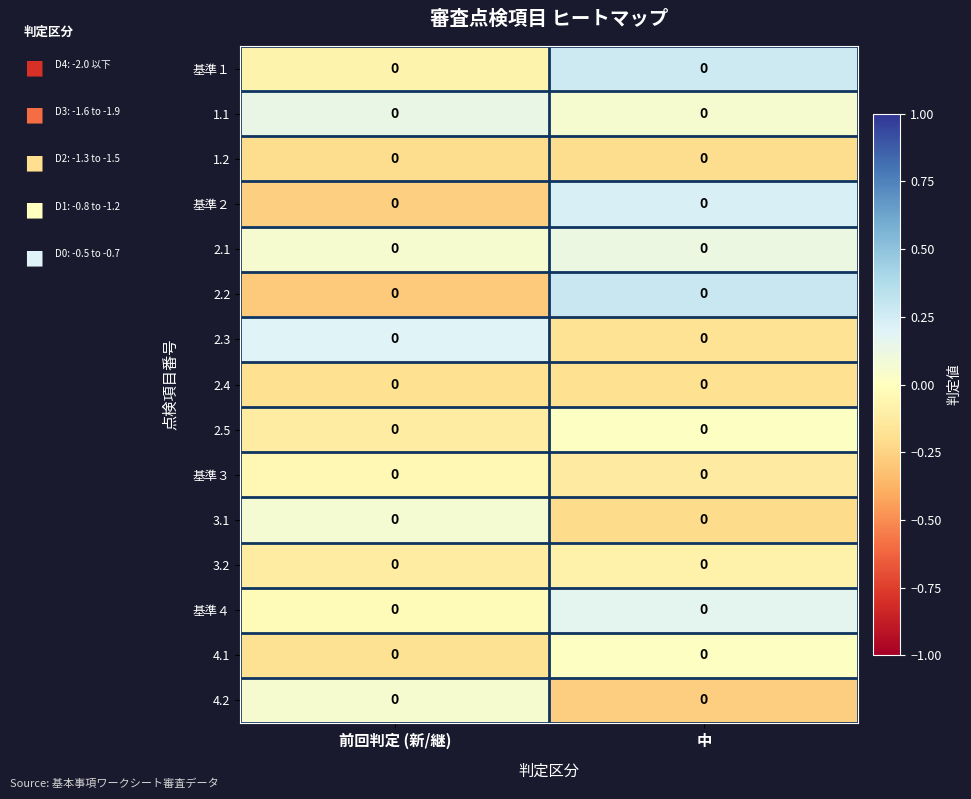

Which series changed the most between 前回判定 (新/継) and 中?

2.2